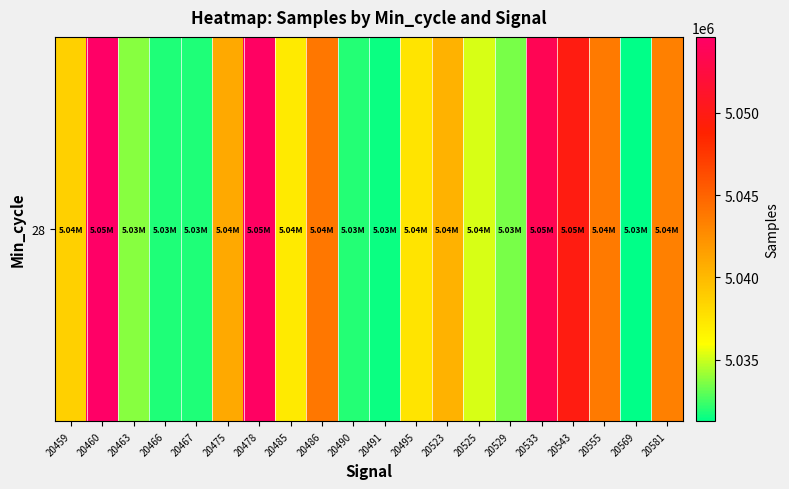

At which category does the chart reach its peak across all series?

20460